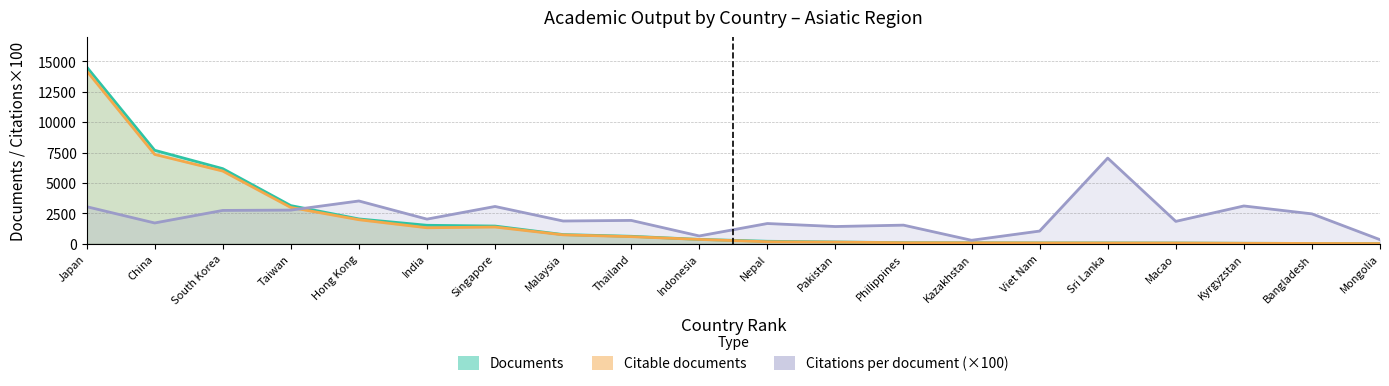

How many data points in Citations per document (×100) are above 1914?

10